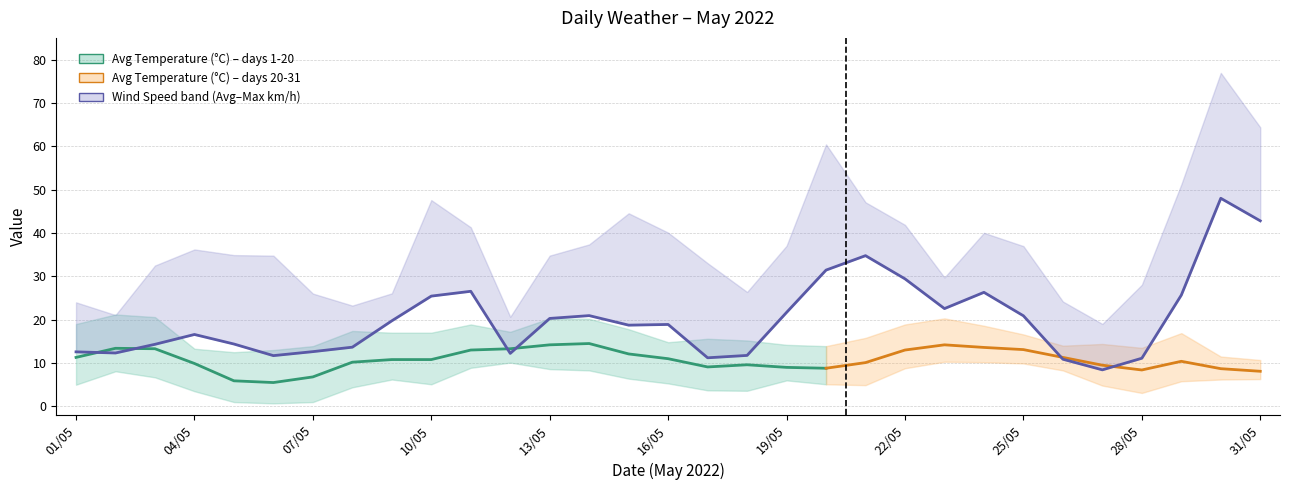

What is the sum of all Max Temp (°C) values?

504.2